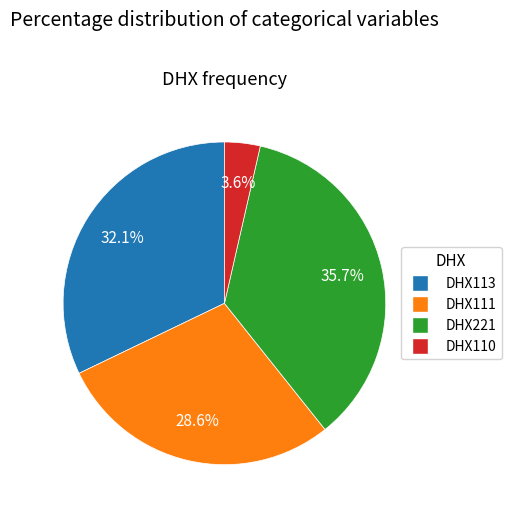

To the nearest percent, what is the difference between the largest and smallest slice percentages?

32%